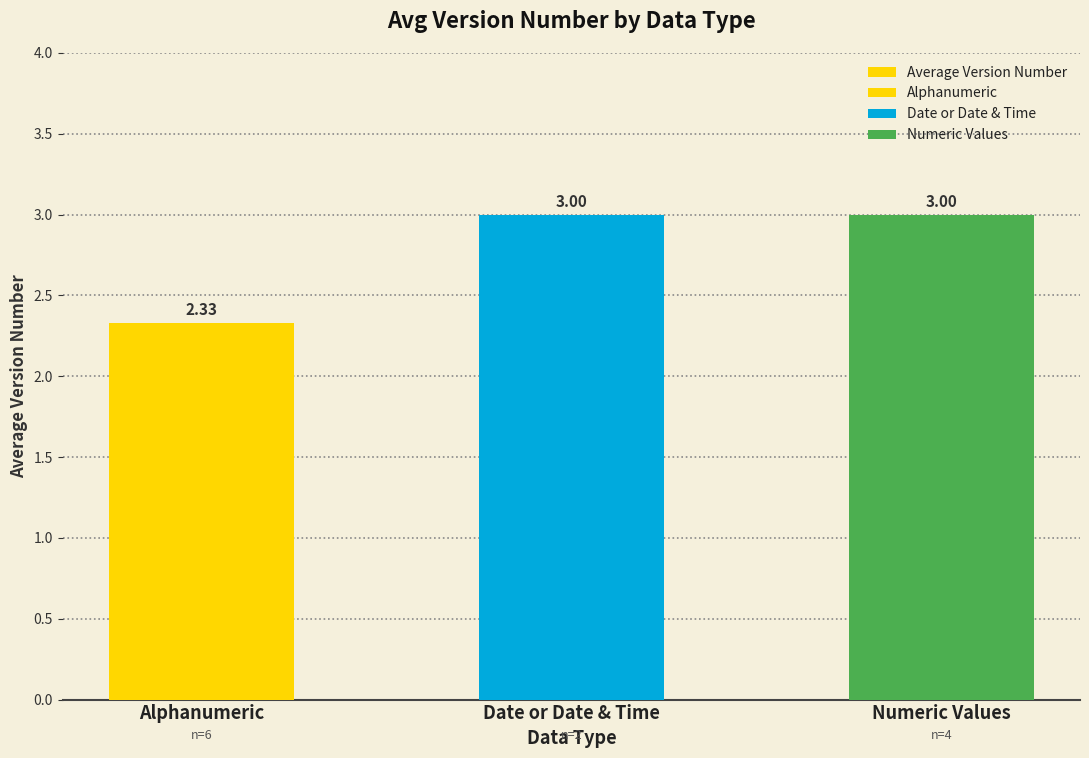

How many data points are less than 3?

1